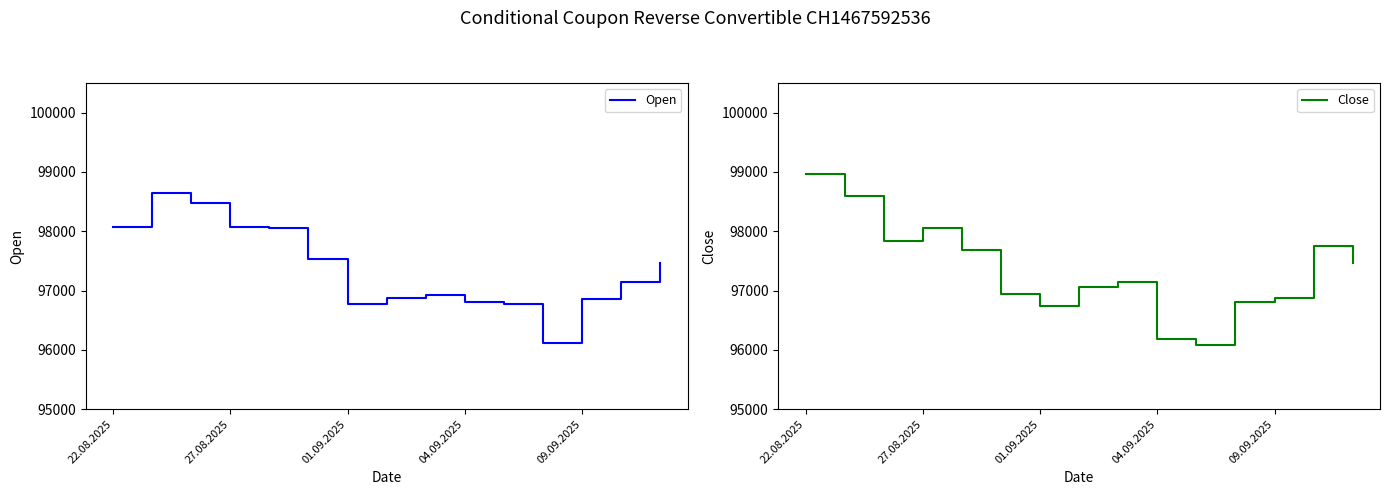

Reading left to right, what are all the values shown in this chart?

Open: 98070	98650	98470	98080	98060	97540	96780	96880	96920	96800	96770	96110	96850	97140	97460
Close: 98970	98590	97830	98050	97690	96950	96740	97060	97150	96180	96080	96800	96880	97750	97460